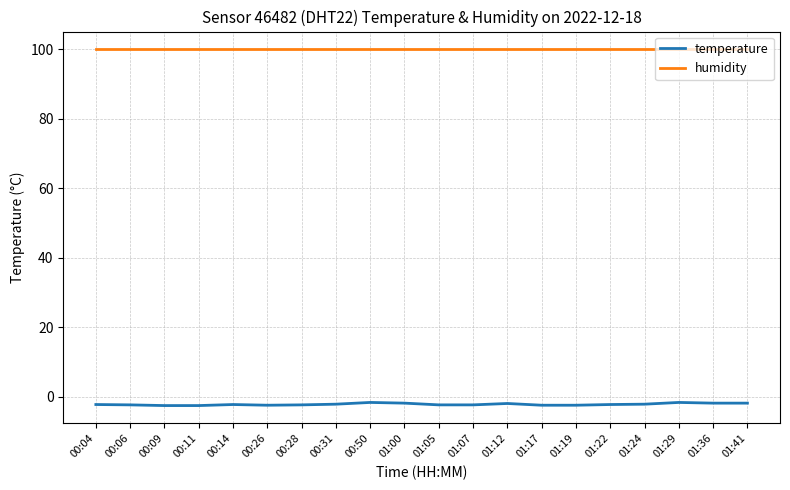

What is the minimum value for temperature?

-2.6